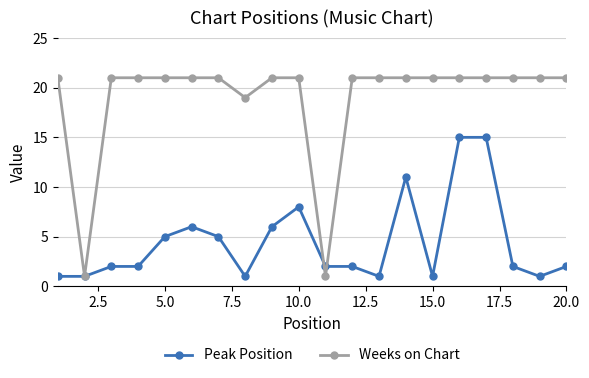

Which series has the largest total across all categories?

Weeks on Chart